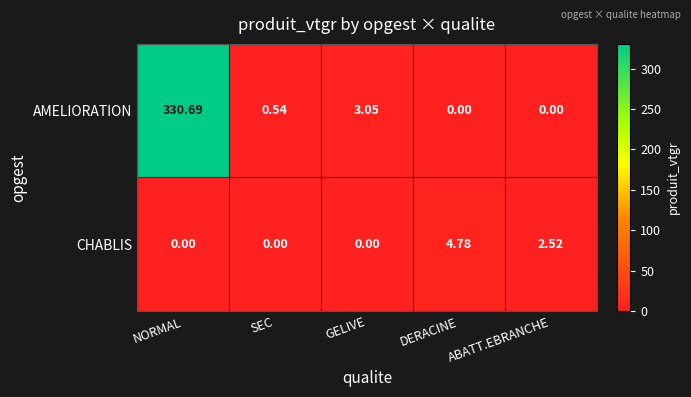

Which series has the largest total across all categories?

AMELIORATION